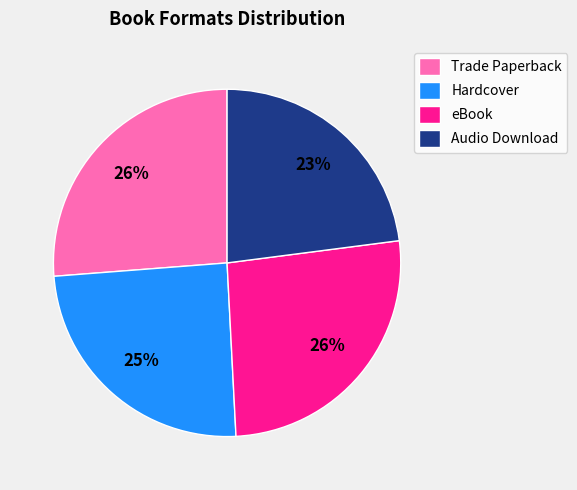

What percentage is the Audio Download slice, to the nearest percent?

23%